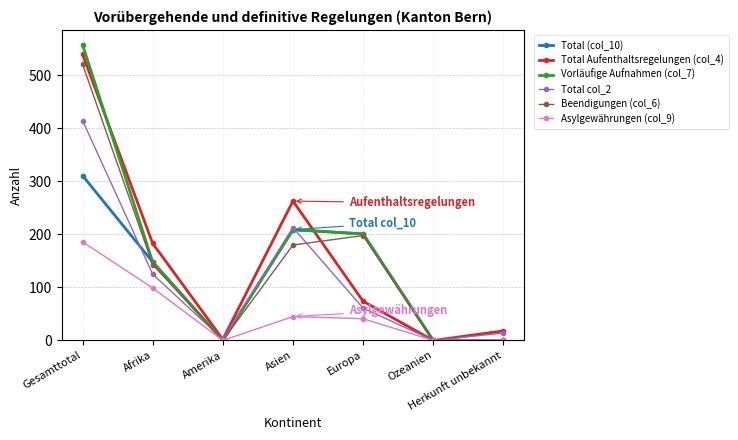

Is the value of Total Aufenthaltsregelungen (col_4) at Afrika greater than the value of Total (col_10) at Asien?

No